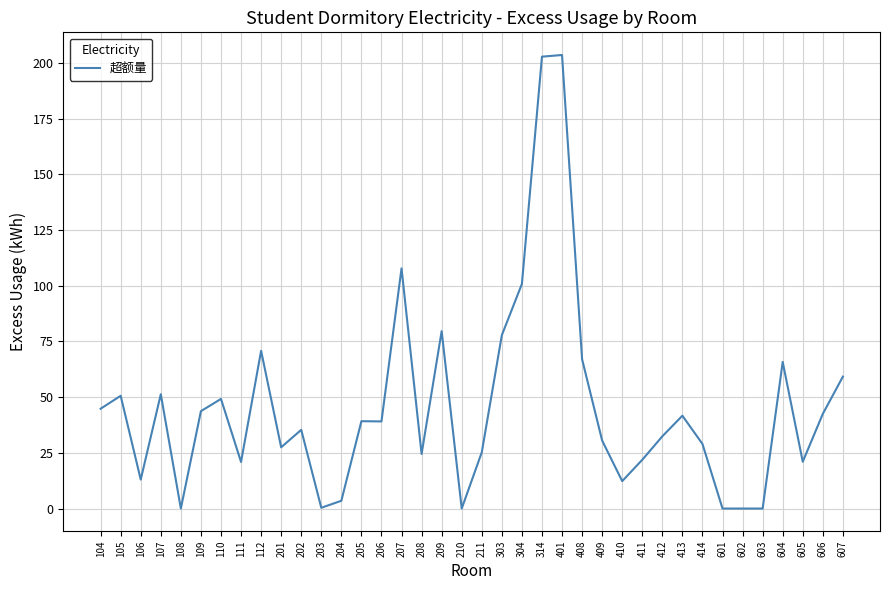

What is the average value?

45.6